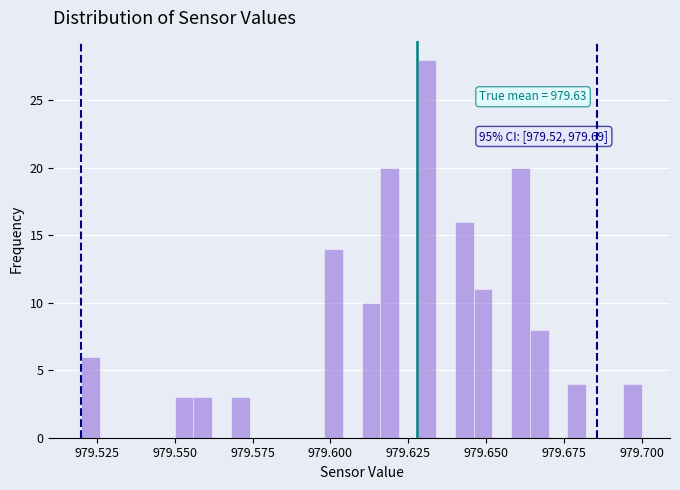

Around what value on the x-axis is the tallest bar? Give the approximate position of its centre, as read against the axis.

979.630